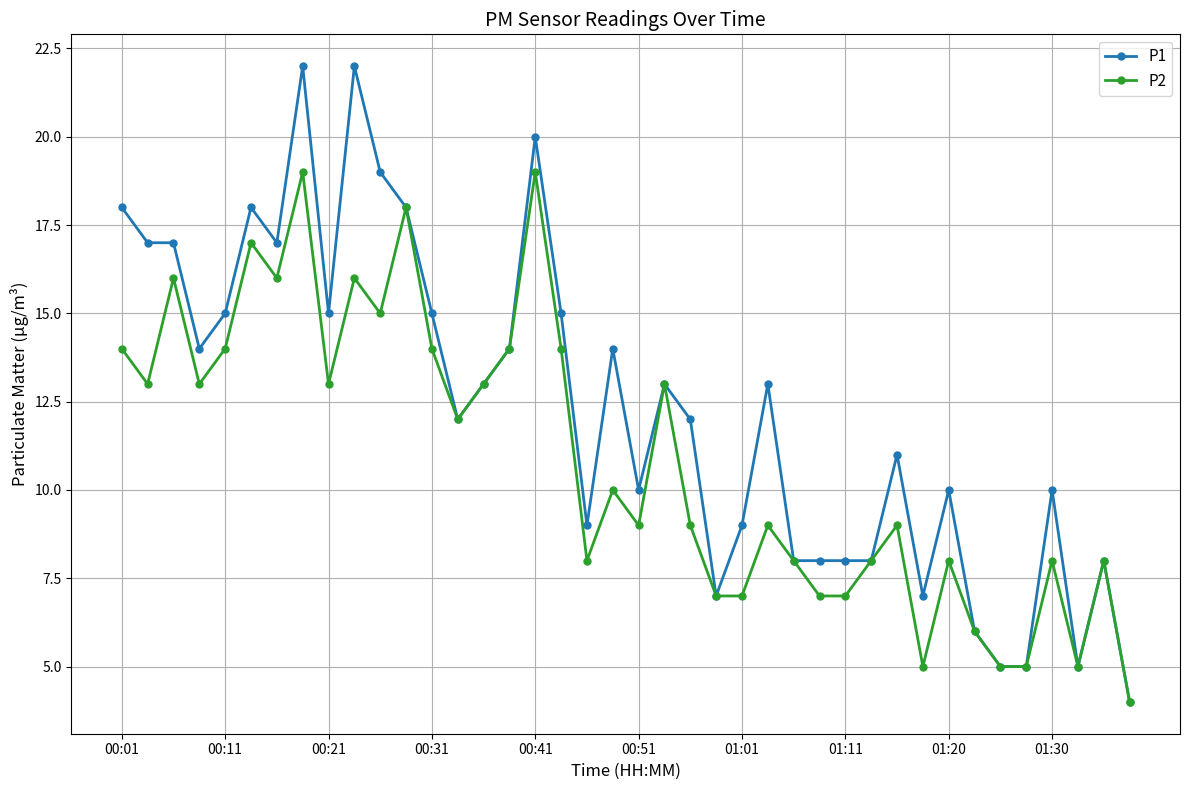

In P2, how many points are higher than both neighbors (excluding endpoints)?

13